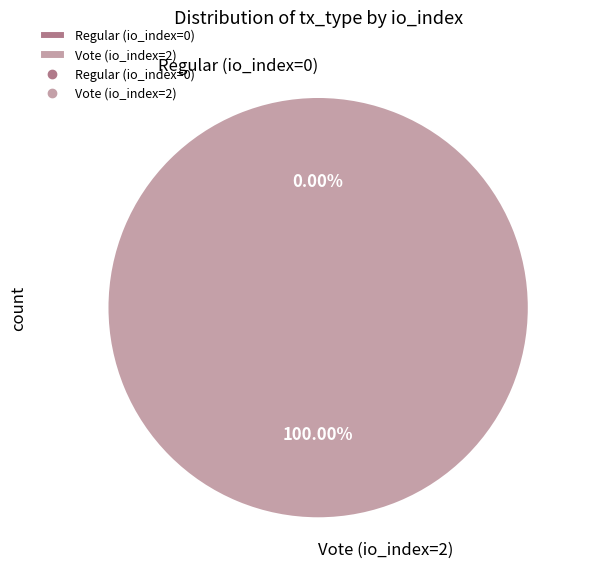

What percentage is NOT represented by Regular (io_index=0)?

100.0%